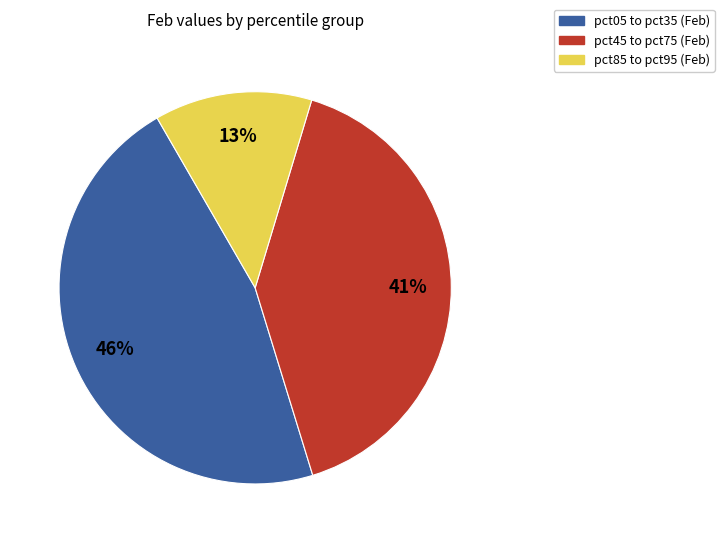

Does any single category account for the majority?

No